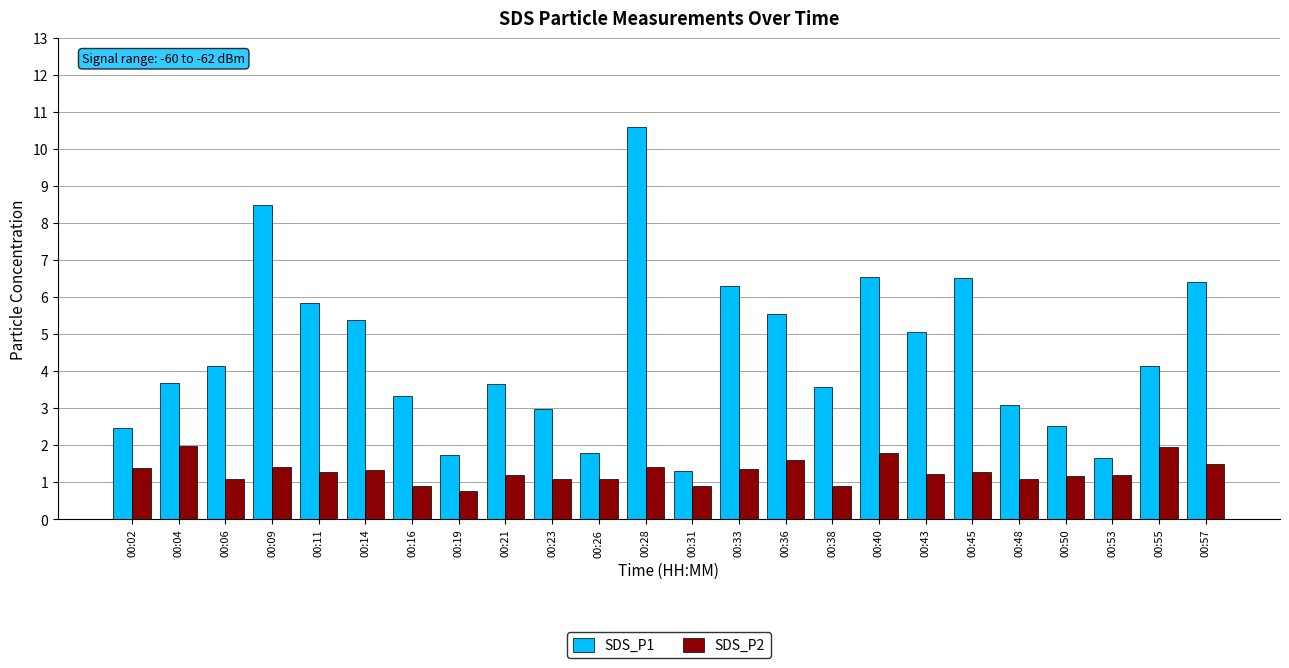

What is the value of the SDS_P2 bar at the 19th from the left?

1.3